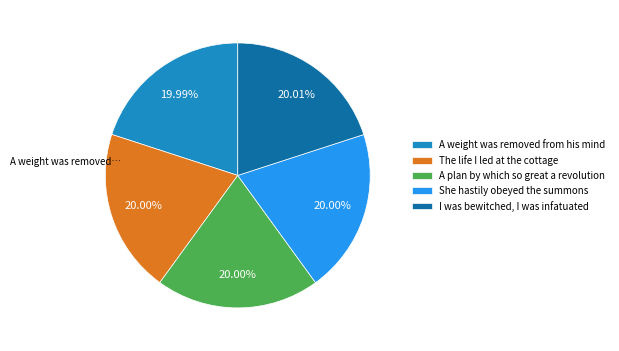

Do I was bewitched, I was infatuated and A weight was removed from his mind together represent more than half of the pie?

No